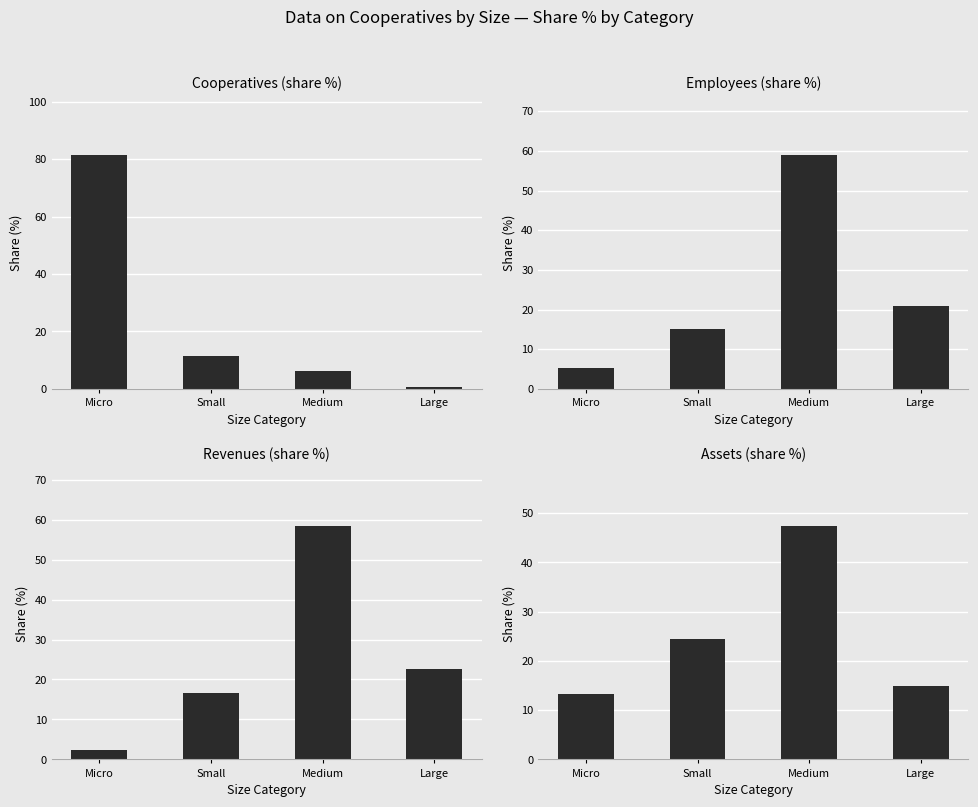

At which label does Revenues (share %) reach its minimum?

Micro